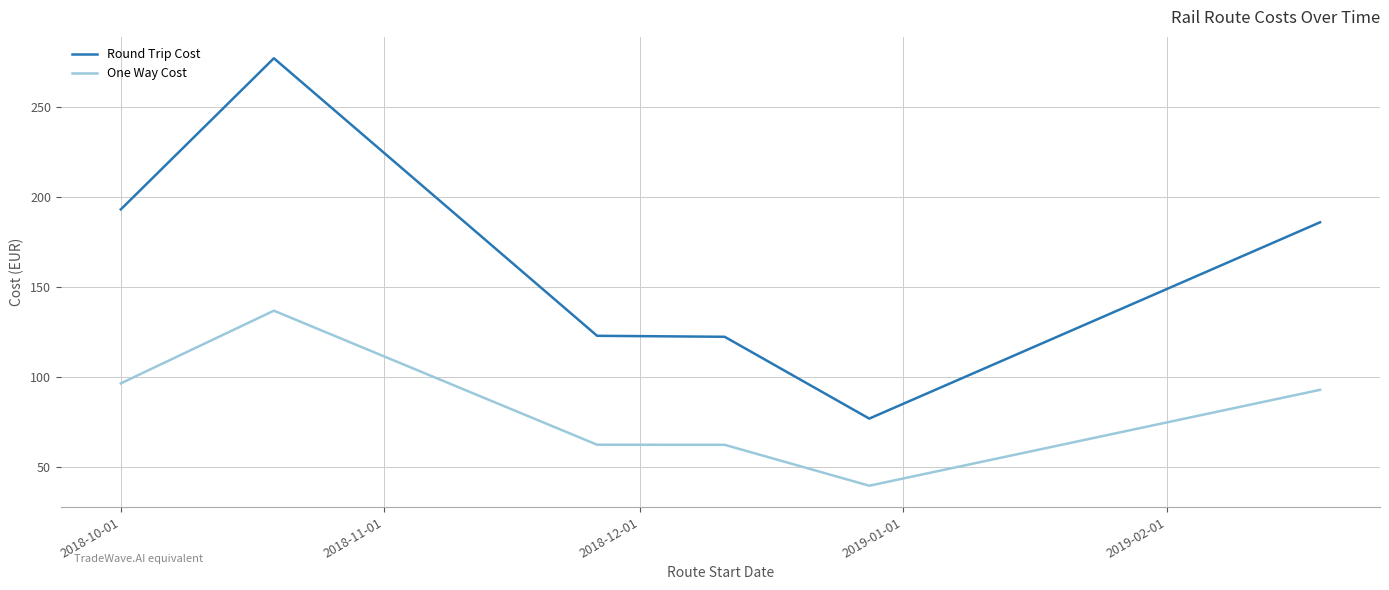

Is this an area chart (filled region under the line)?

No